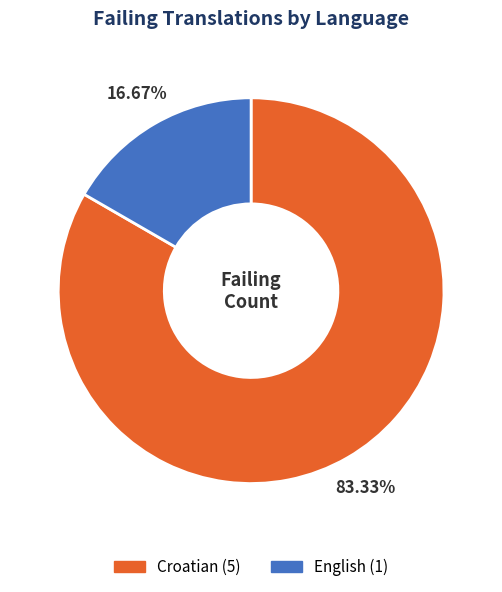

Which slice represents more than half of the pie?

Croatian